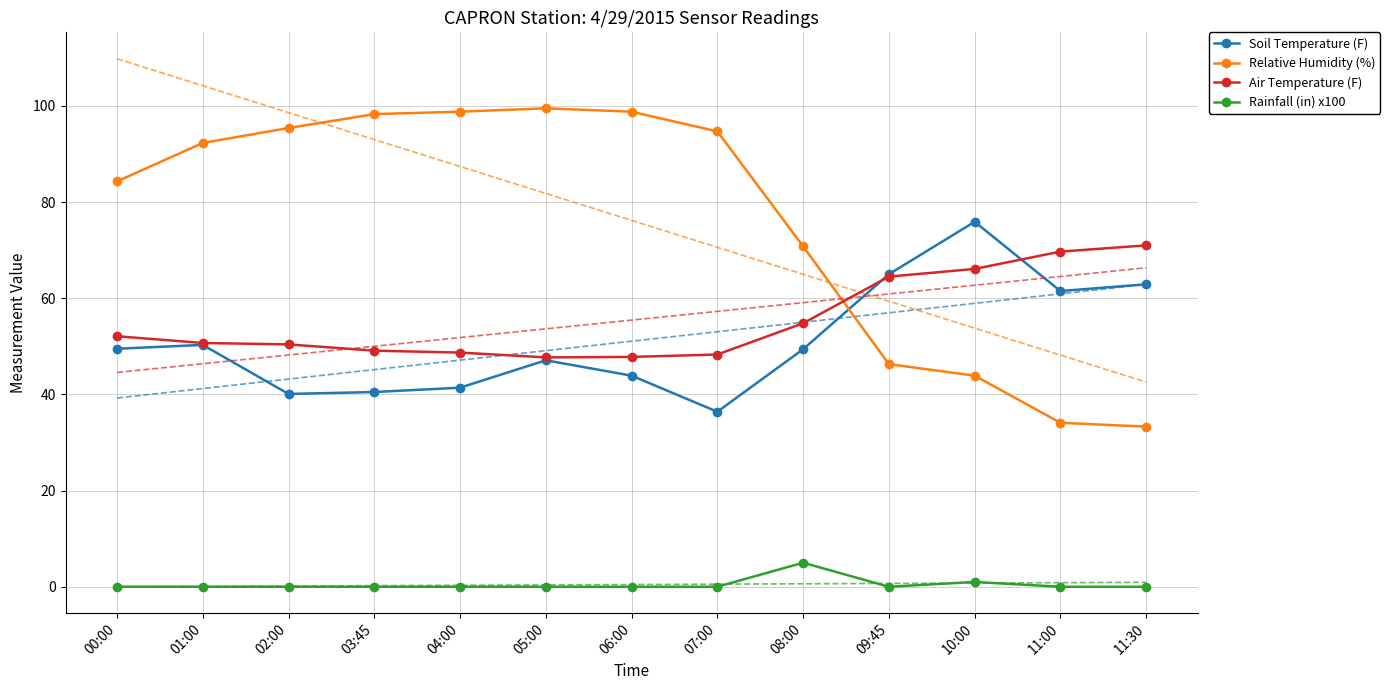

Which label corresponds to the smallest value in the chart?

00:00